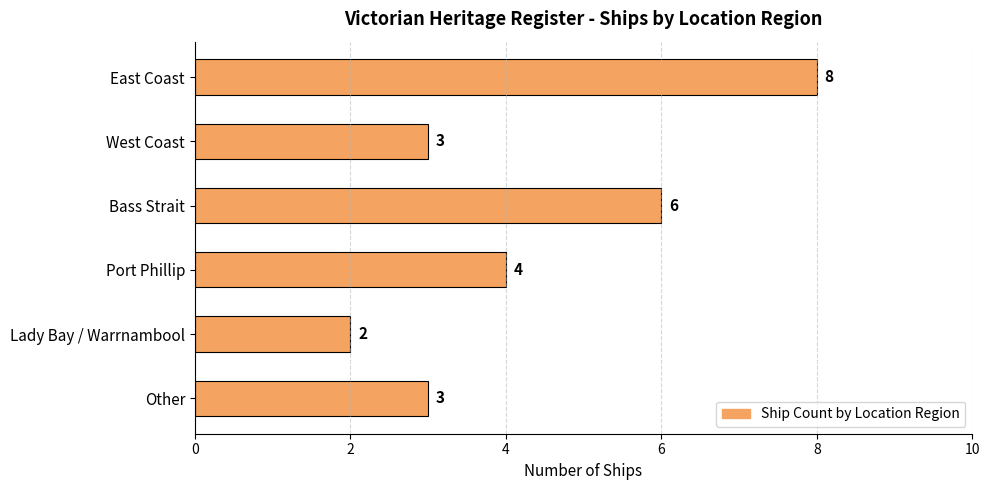

Which label corresponds to the smallest value in the chart?

Lady Bay / Warrnambool